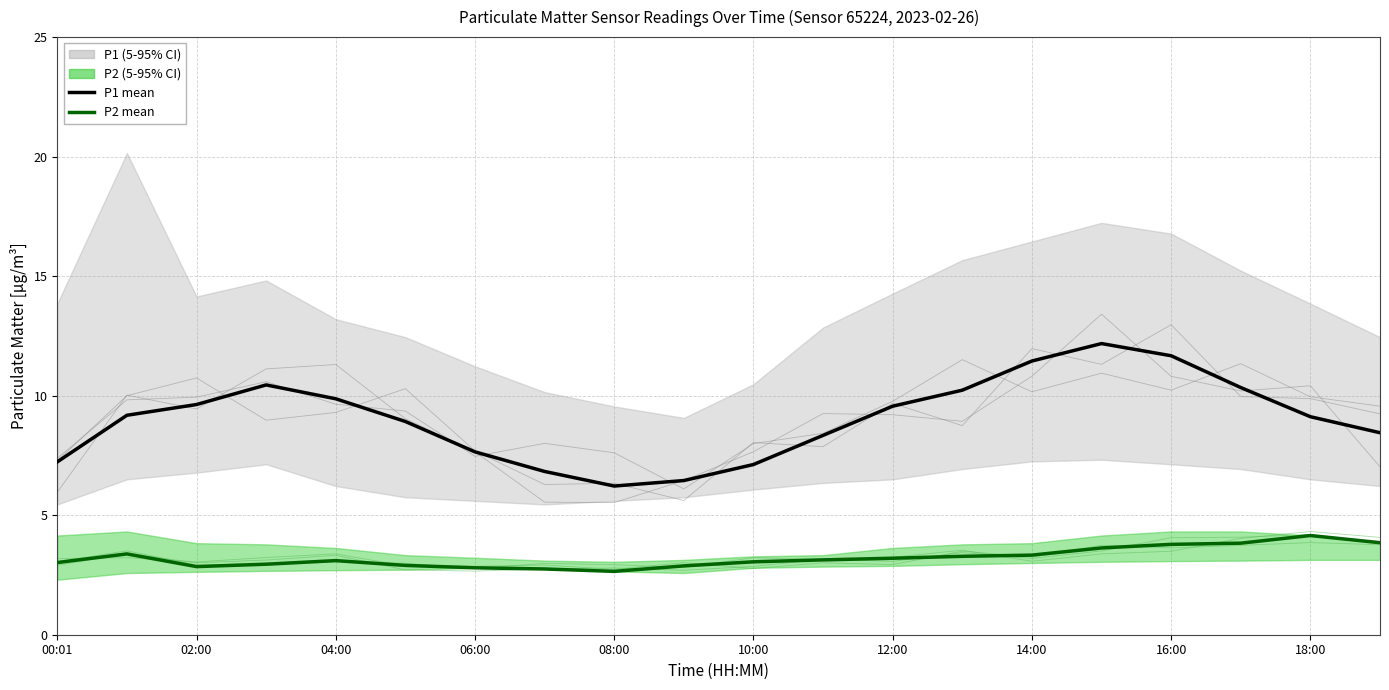

What is the label of the 17th point from the left?

16